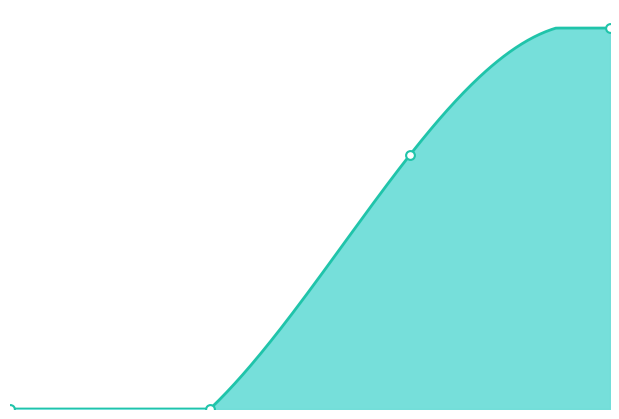

Between 3.0 and 1.0, which is larger?

3.0